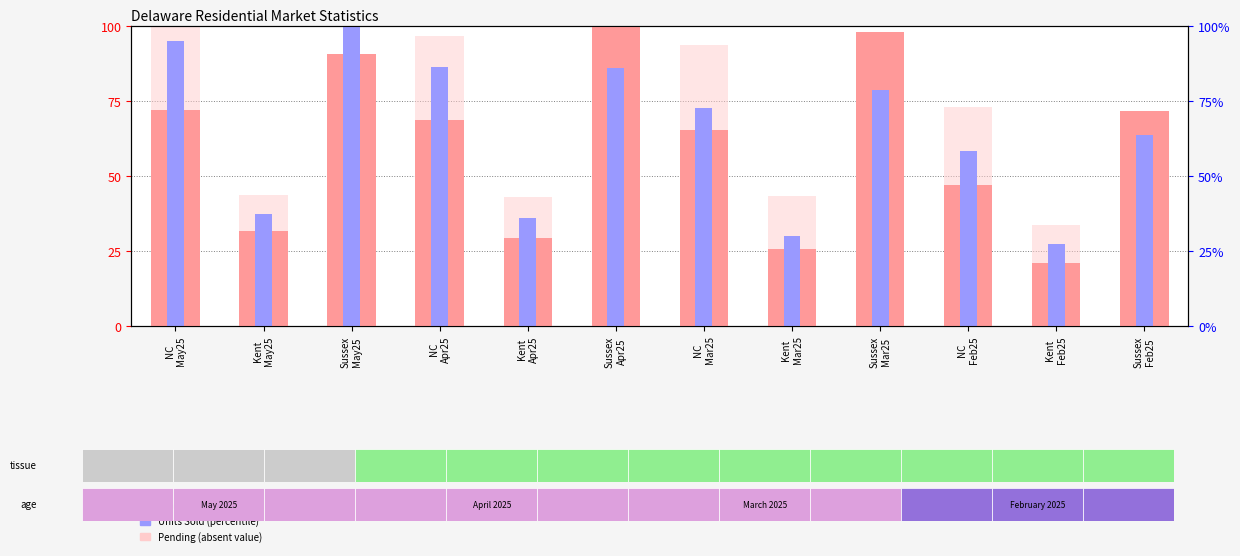

List the series in order of their peak value, highest first.

New Listings (norm), Units Sold (norm), Pending Units (norm)